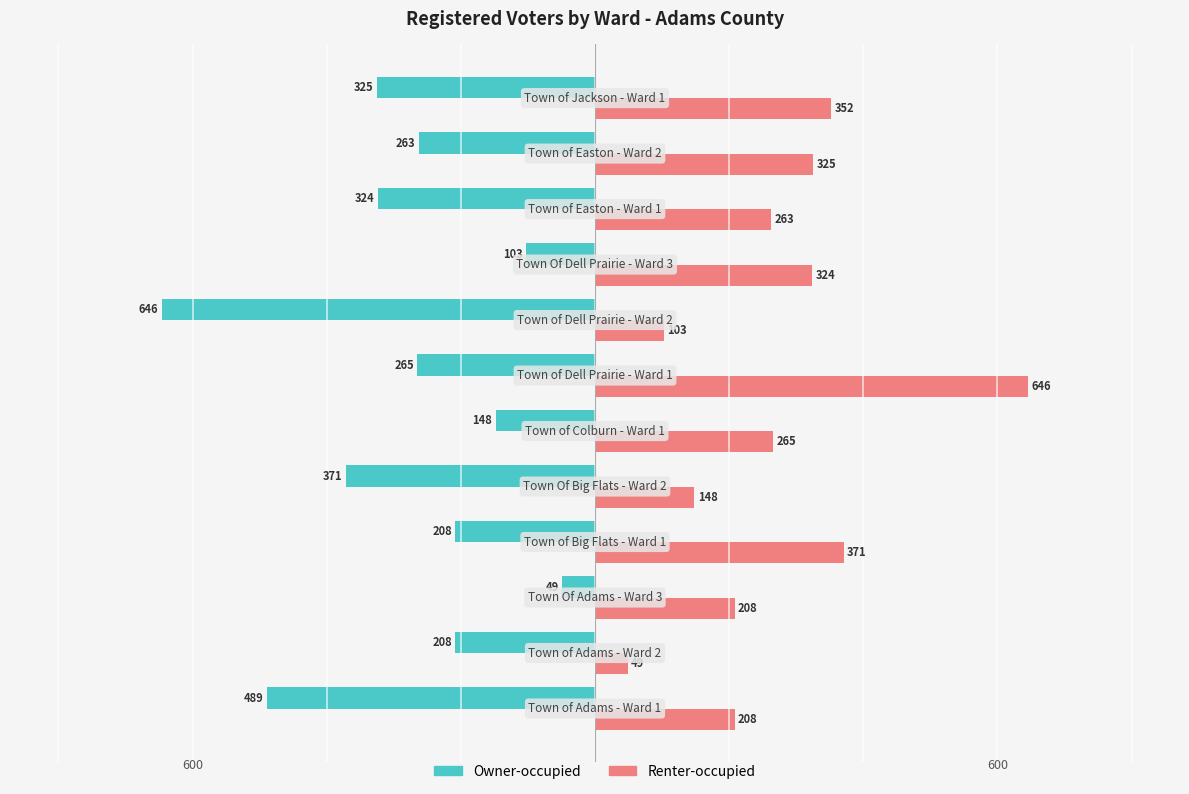

What is the lowest value of the Renter-occupied series?

49